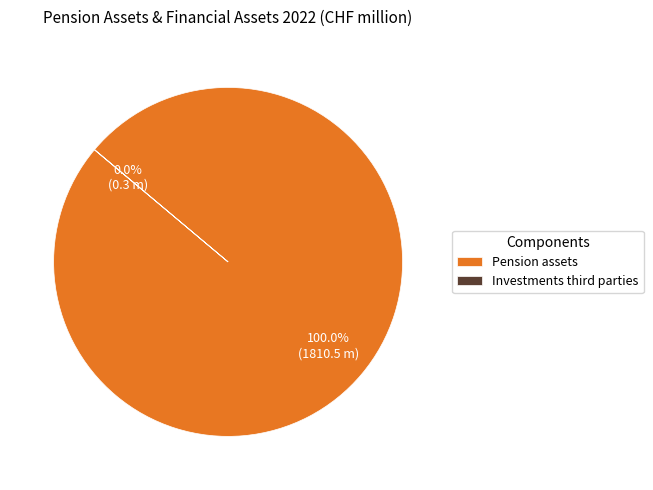

What percentage is the Pension assets slice, to the nearest percent?

100%